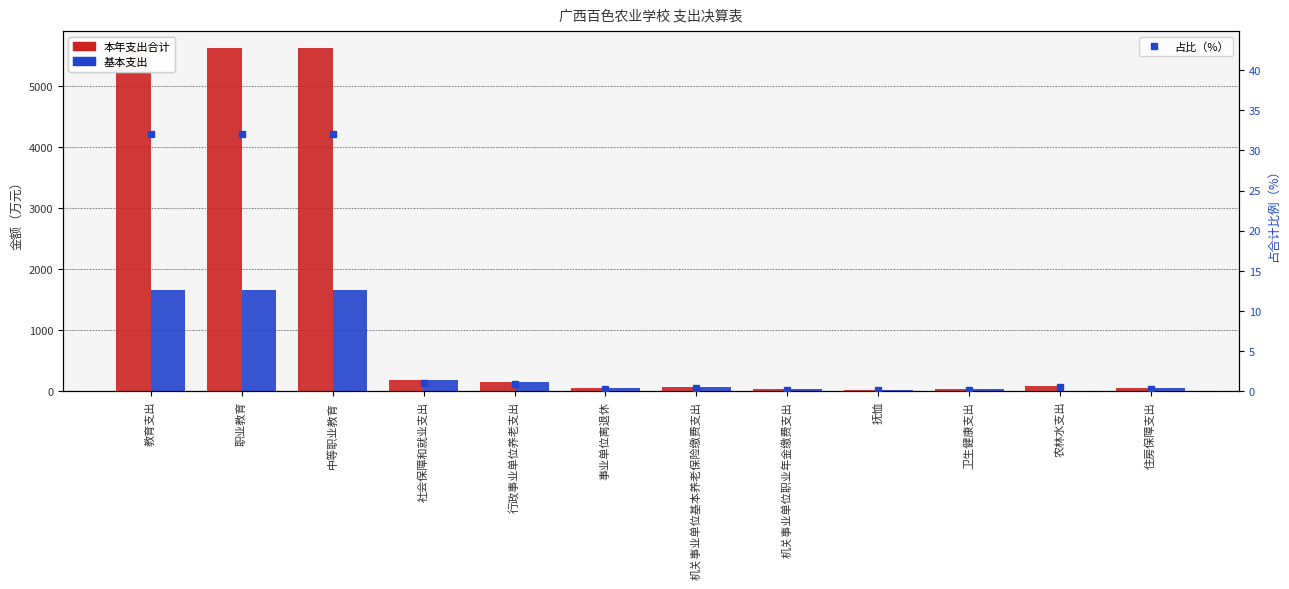

What are all the series names shown in the legend?

本年支出合计, 基本支出, 占比（%）